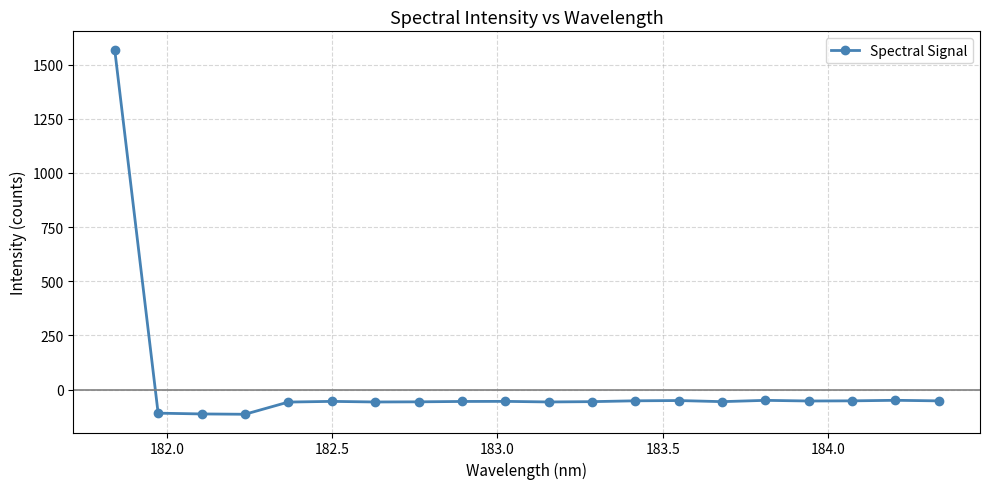

True or false: there are more than 2 points higher than both neighbors.

True